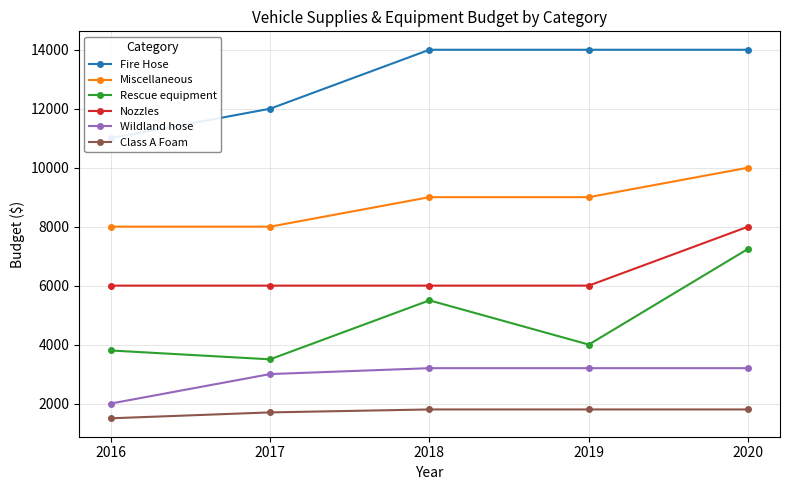

The value of Miscellaneous at 2018 is 9000. True or false?

True